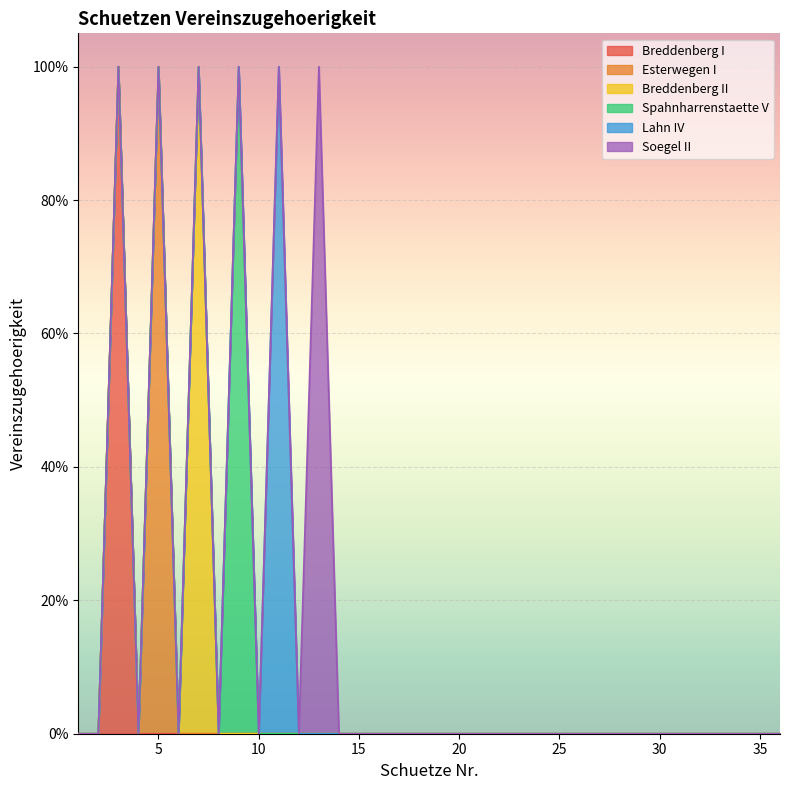

Rank the series by their maximum value, from highest to lowest.

Breddenberg I, Esterwegen I, Breddenberg II, Spahnharrenstaette V, Lahn IV, Soegel II